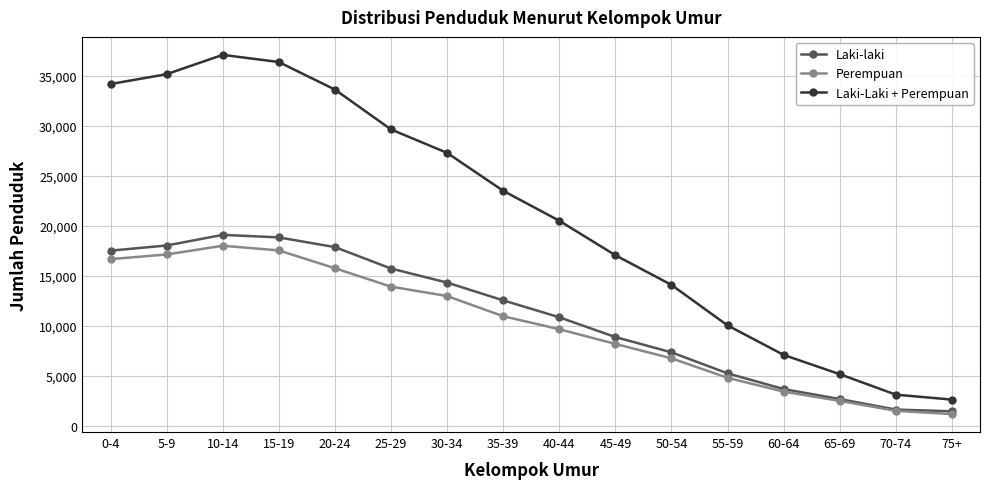

True or false: Laki-Laki + Perempuan and Perempuan cross at least once.

False